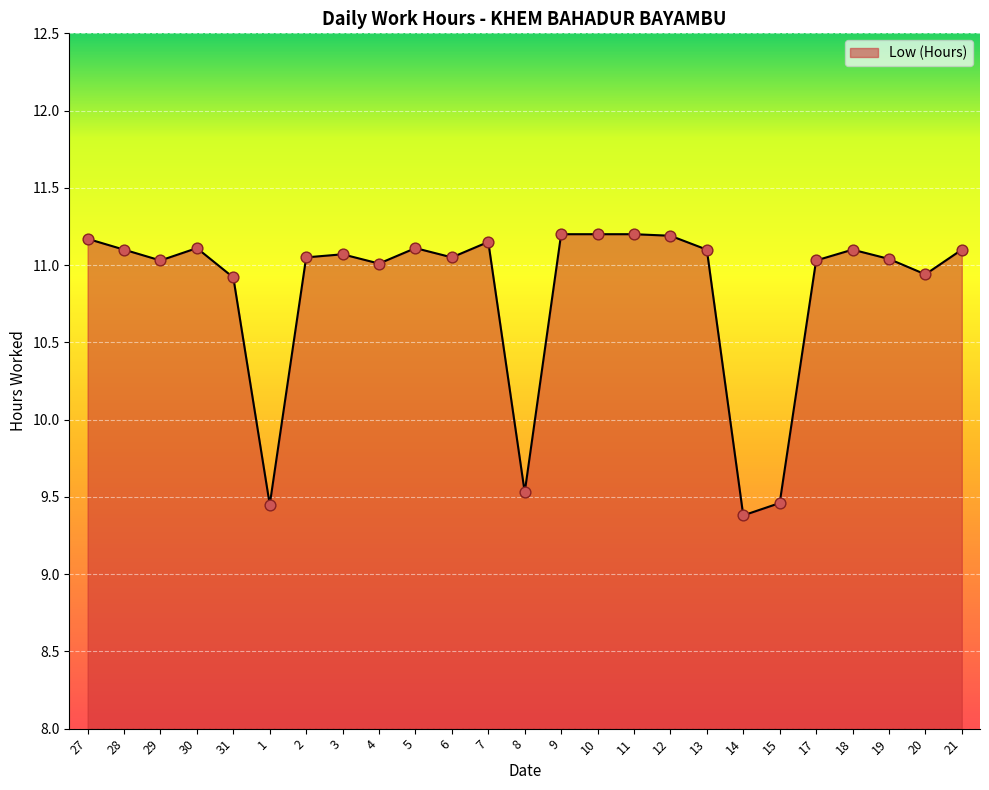

Approximately how many times larger is the value at 17 compared to 20?

1.0